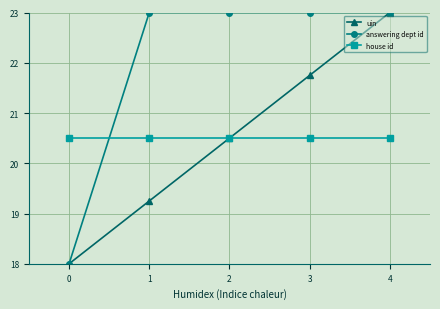

What is the total value across all series at 0?

56.5